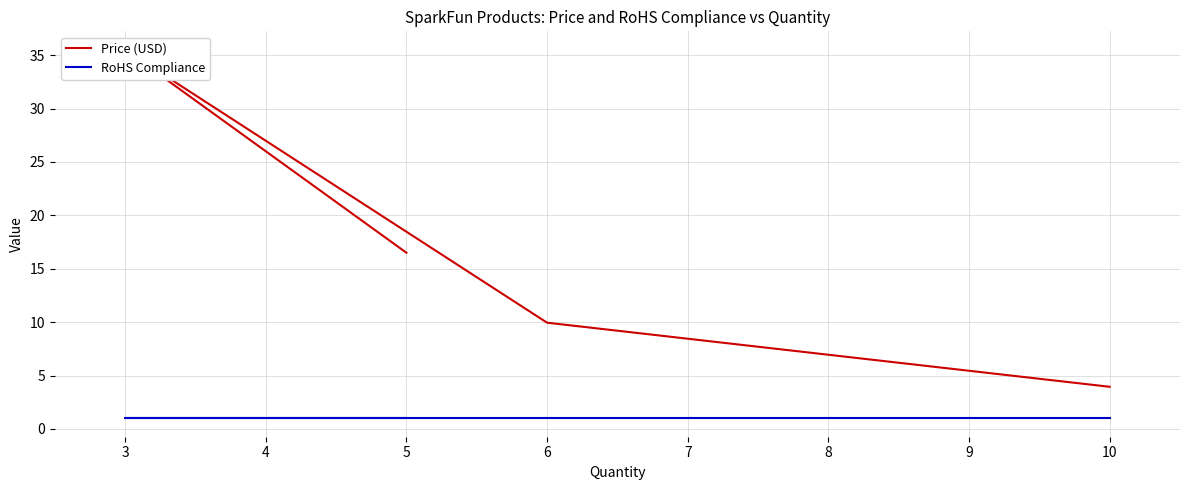

What is the lowest value of the RoHS Compliance series?

1.0